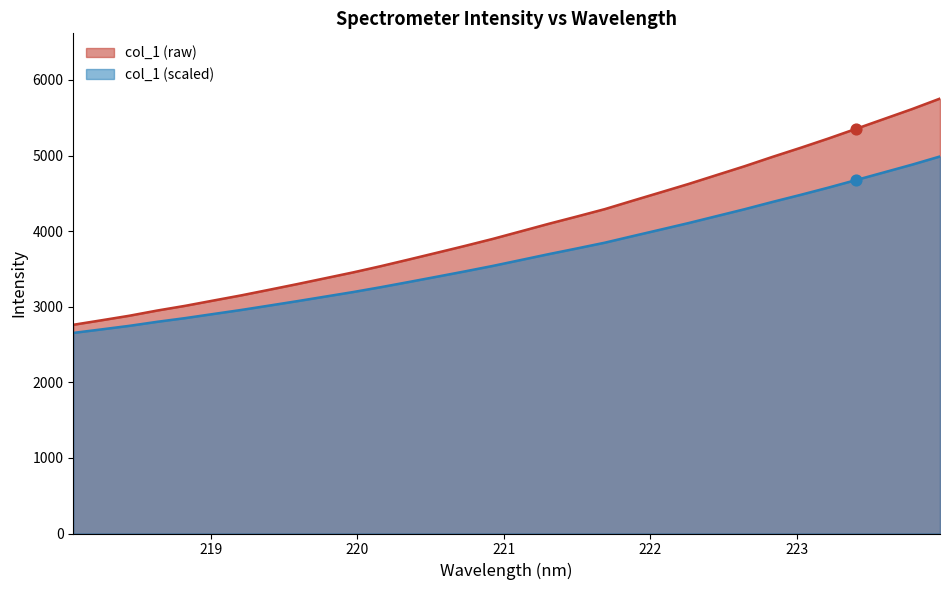

Approximately how many times larger is the value at 219.9712 compared to 221.6902?

0.8